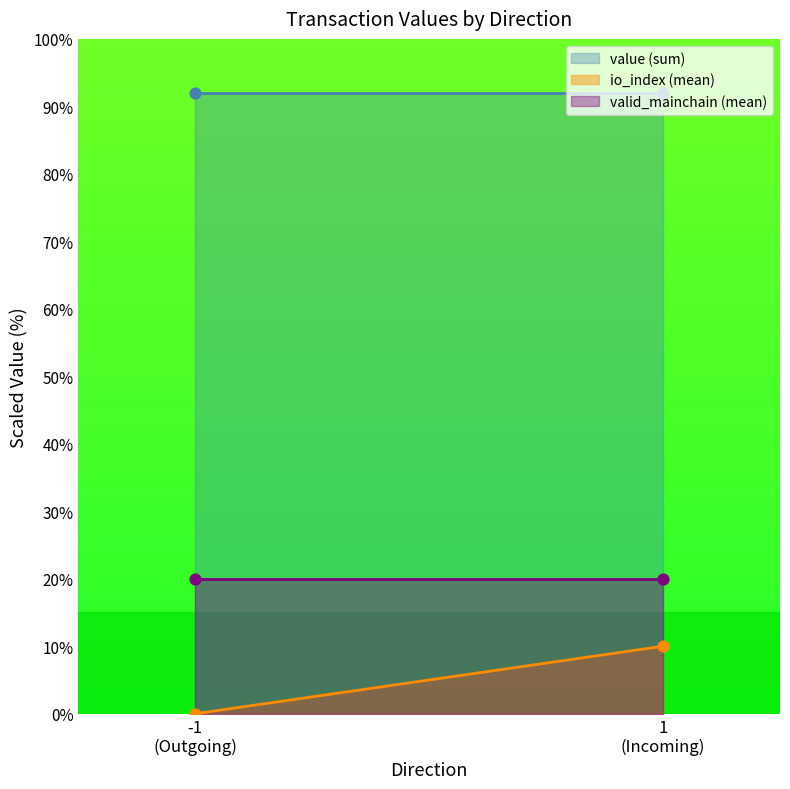

Which series has the largest total across all categories?

value